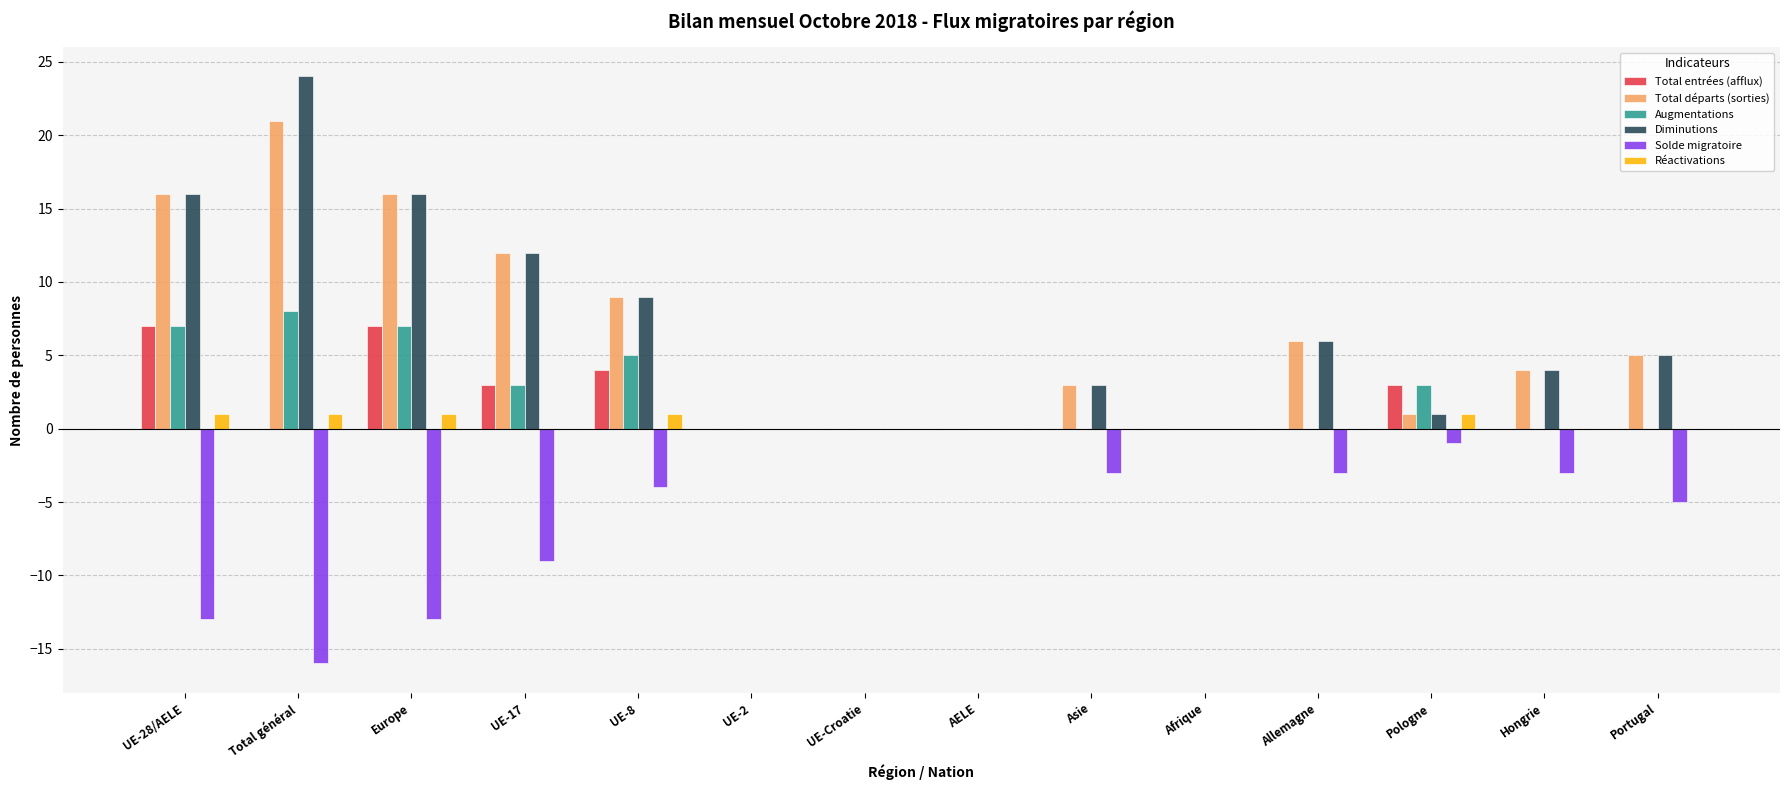

What is the sum of all Total départs (sorties) values?

93